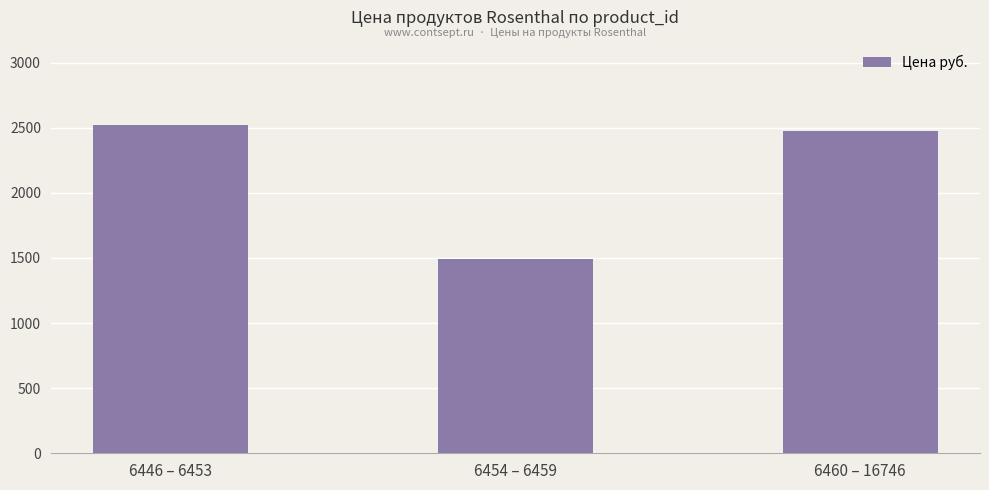

Rank the categories by value from highest to lowest.

6446 – 6453, 6460 – 16746, 6454 – 6459